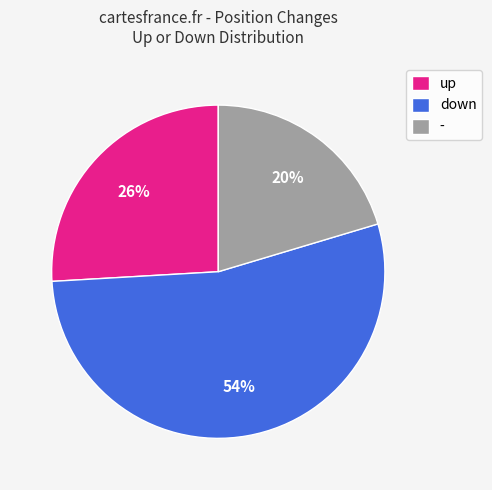

What is the ratio of the value at up to the value at down?

0.5